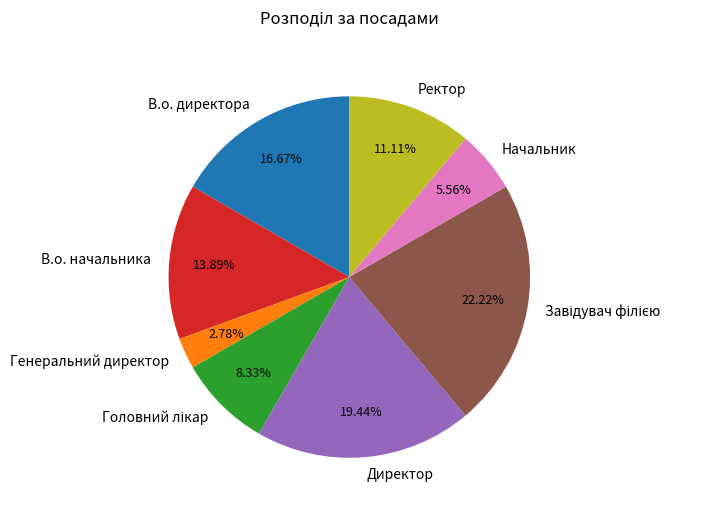

To the nearest percent, what is the difference between the Начальник and Ректор slice percentages?

6%